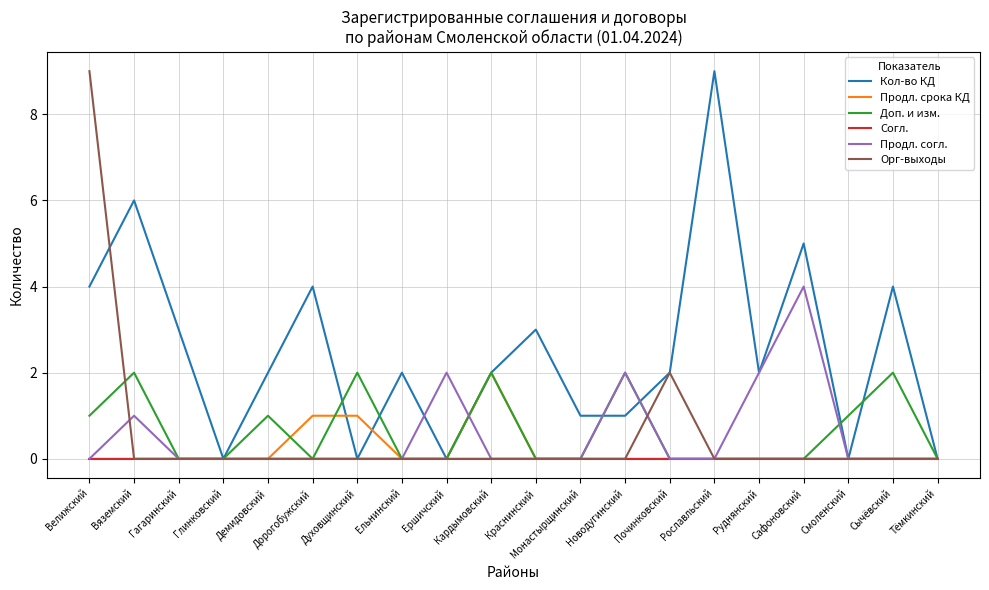

How many lines are shown in the chart?

6